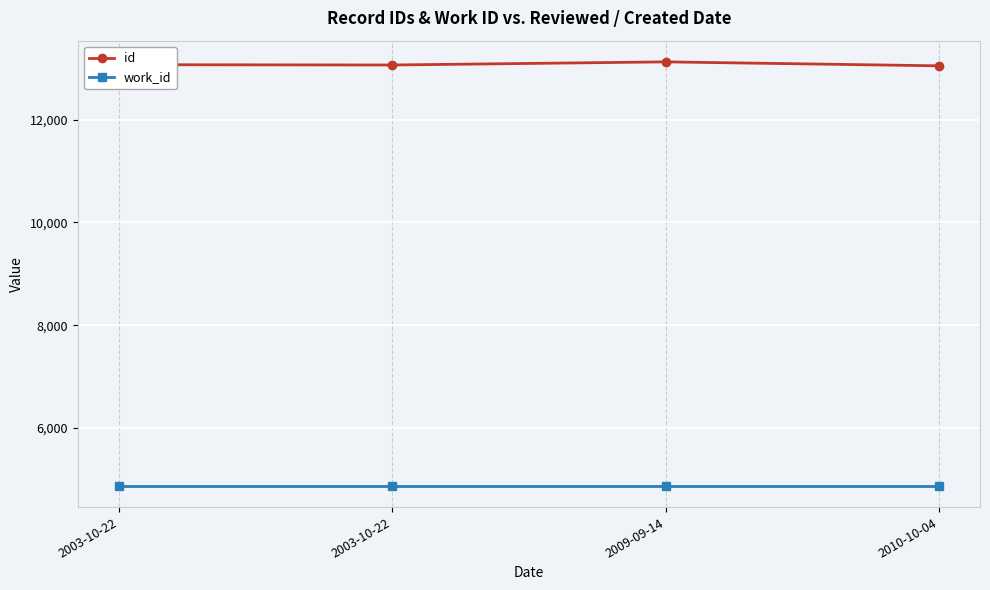

Which series has the largest range (max minus min)?

id